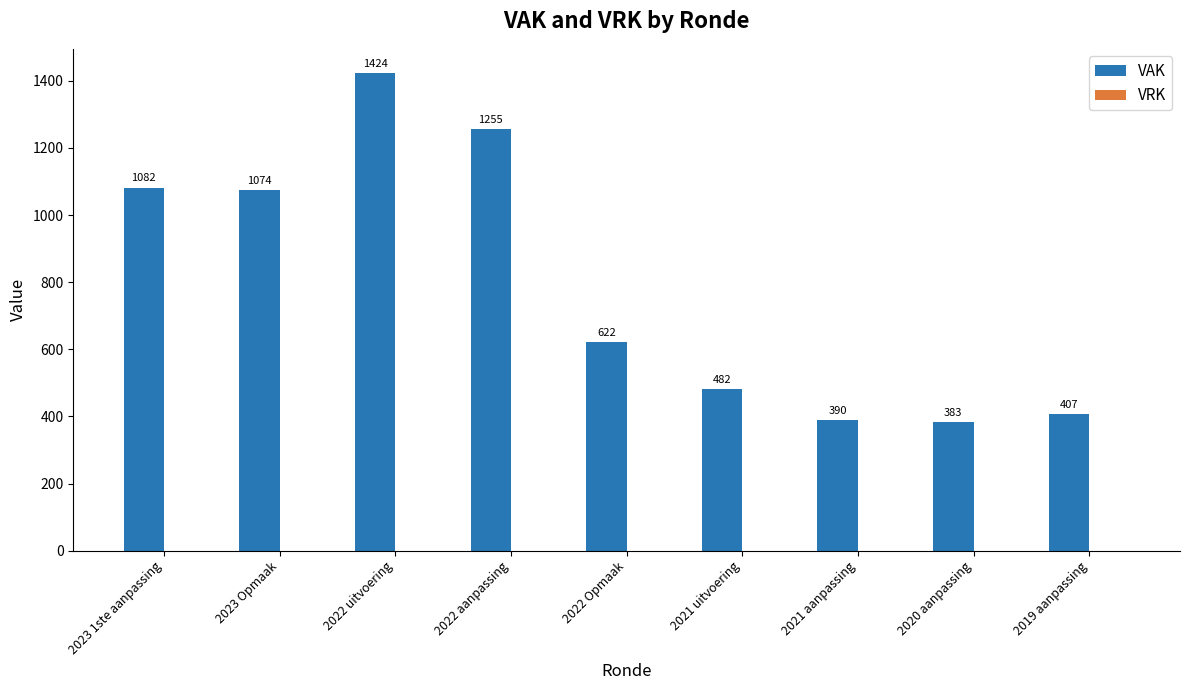

What is the change in value from 2023 Opmaak to 2019 aanpassing?

-667